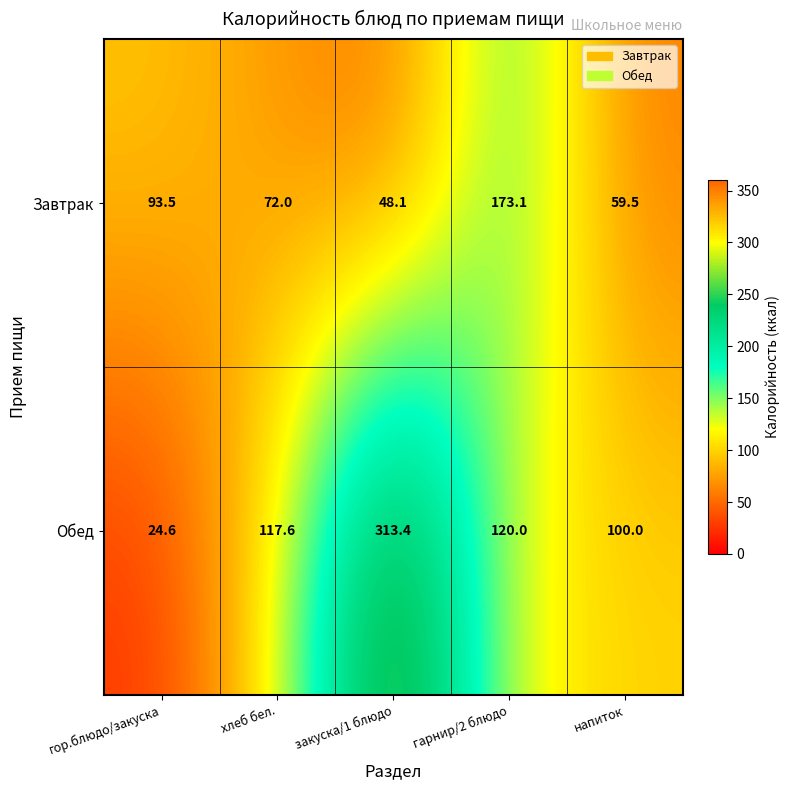

Which series has the widest spread of values?

Обед